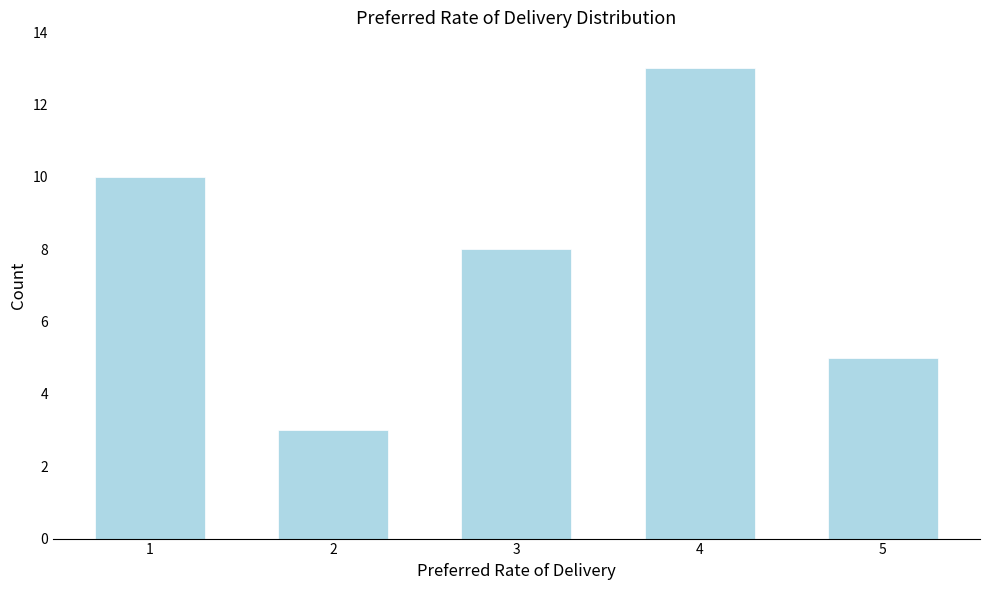

Reading left to right, list all the values displayed in this chart.

10	3	8	13	5